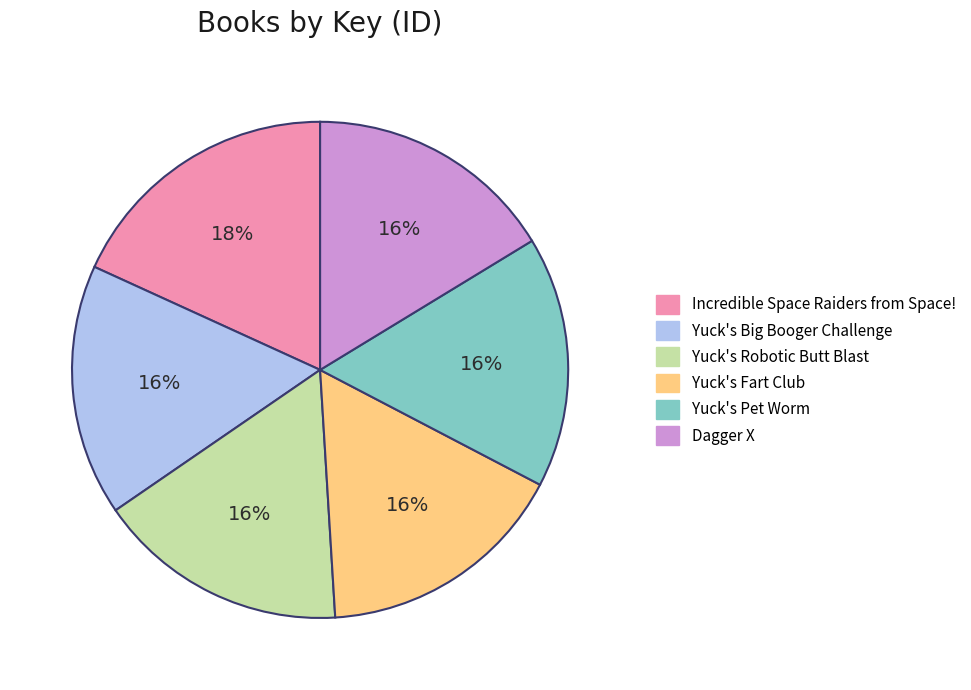

Combined, do Dagger X and Yuck's Robotic Butt Blast account for over 50%?

No